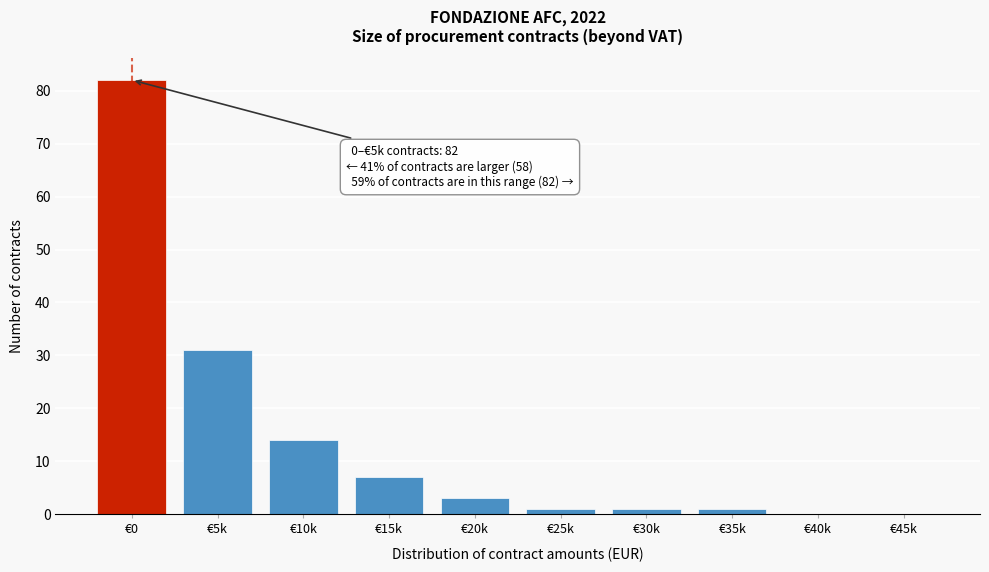

Reading left to right, transcribe all the data shown in this chart.

€0=82	€5k=31	€10k=14	€15k=7	€20k=3	€25k=1	€30k=1	€35k=1	€40k=0	€45k=0